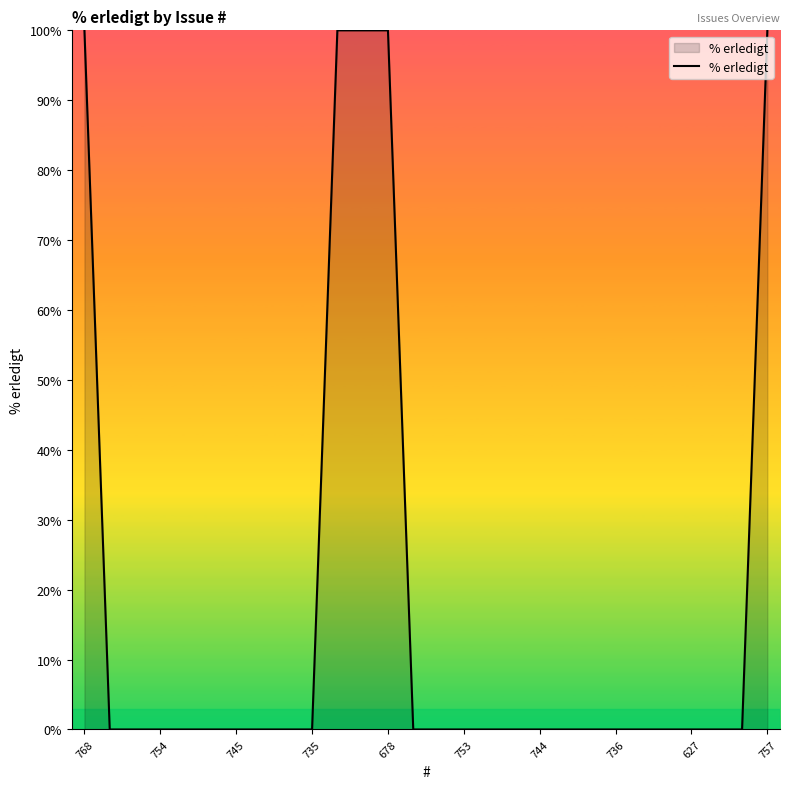

What is the difference between the maximum and minimum values?

100